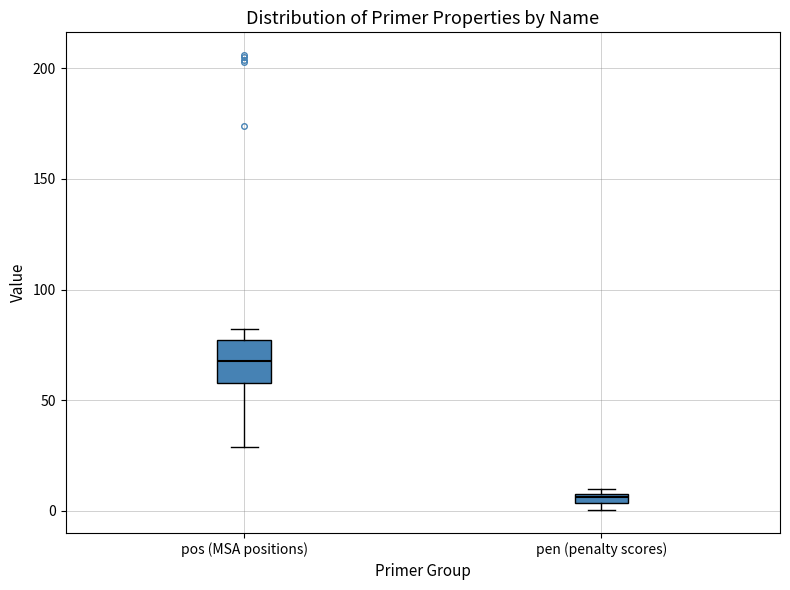

Which box is the tallest, from its lower edge to its upper edge?

pos (MSA positions)